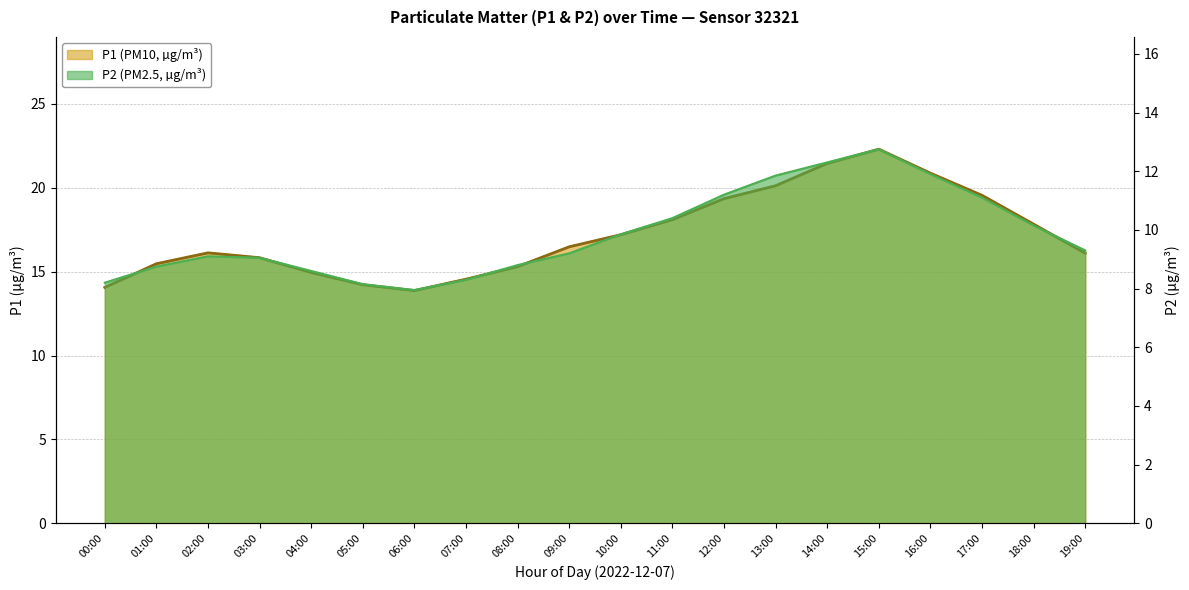

Does the chart display data point markers on the line(s)?

No